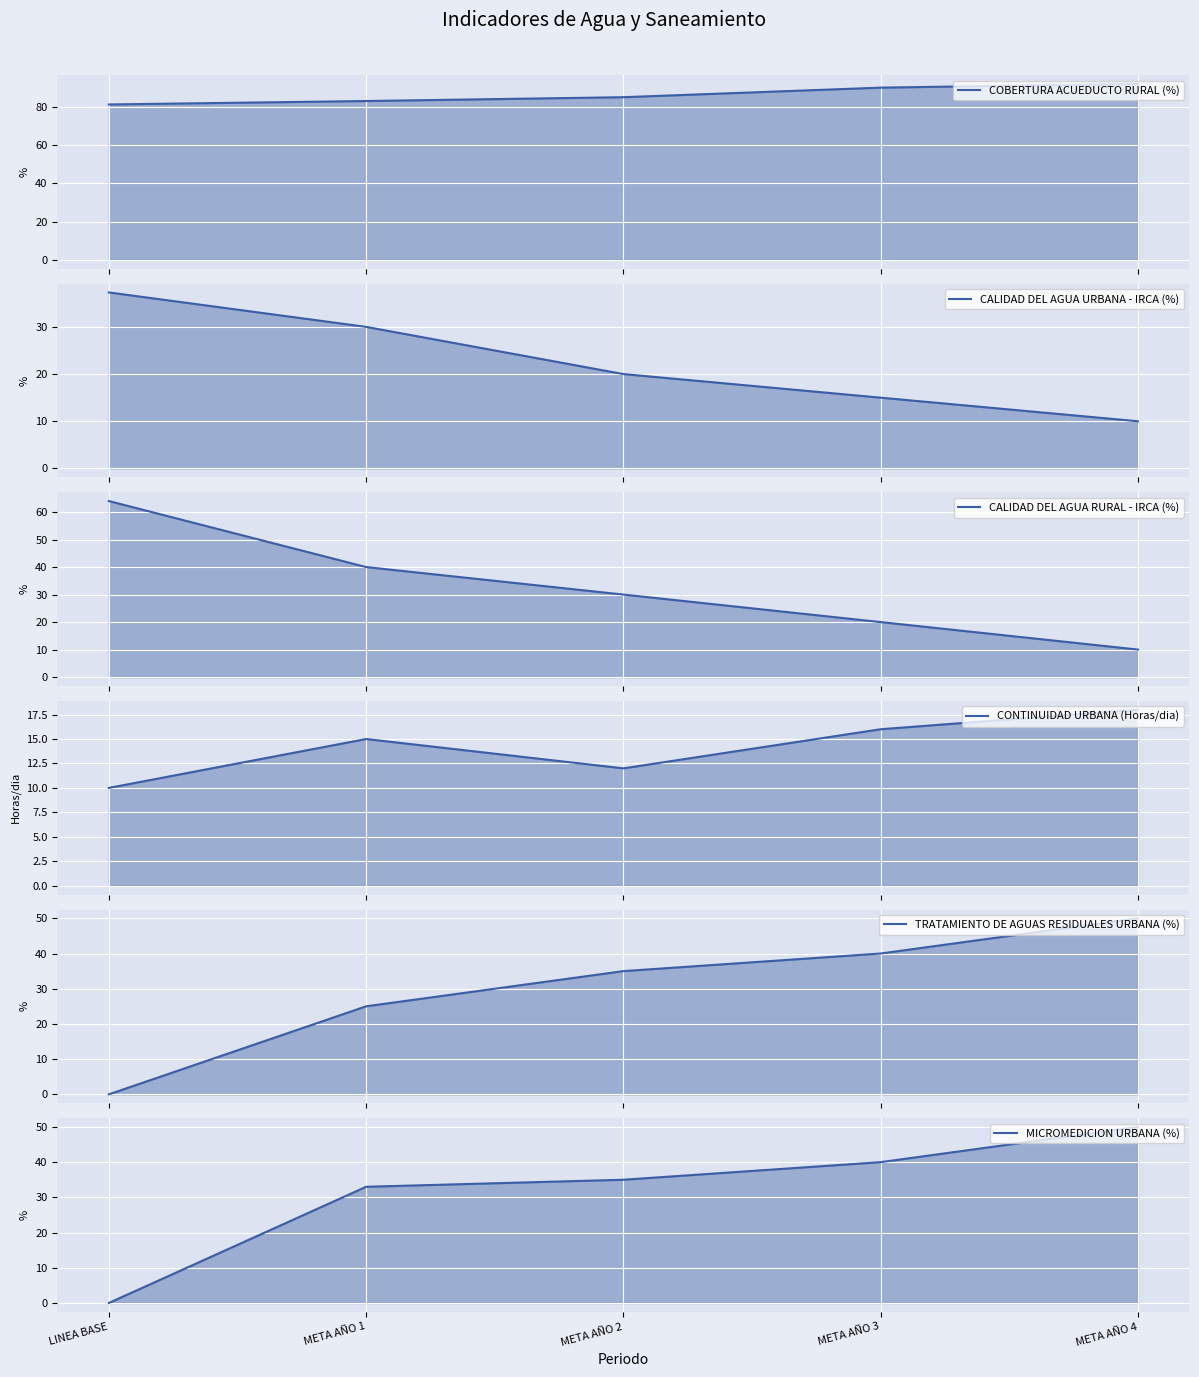

True or false: CONTINUIDAD URBANA (Horas/dia) and TRATAMIENTO DE AGUAS RESIDUALES URBANA (%) intersect in this chart.

True